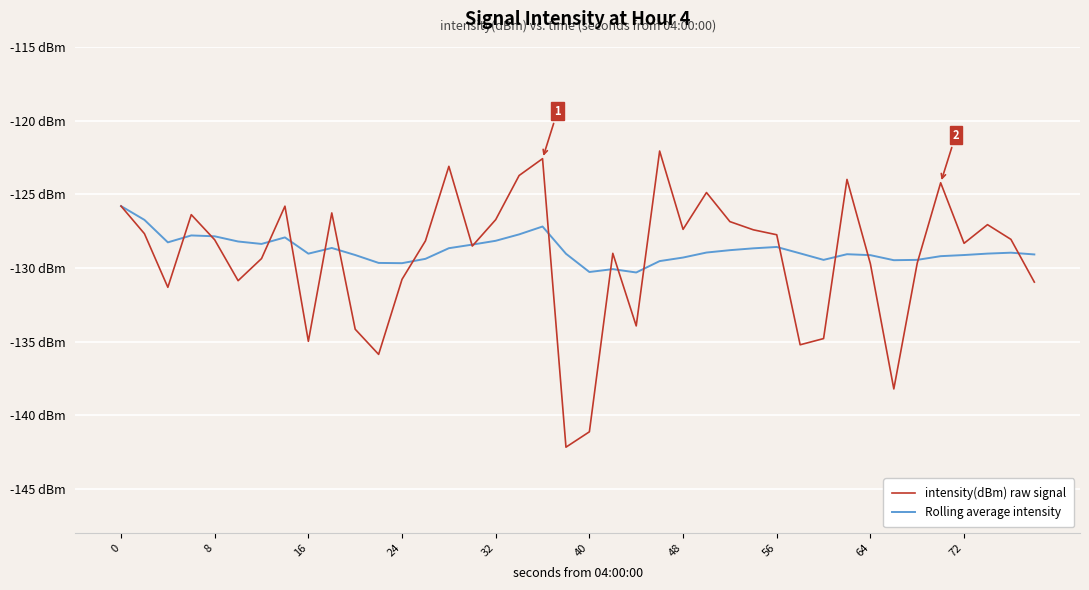

Does the chart display data point markers on the line(s)?

No